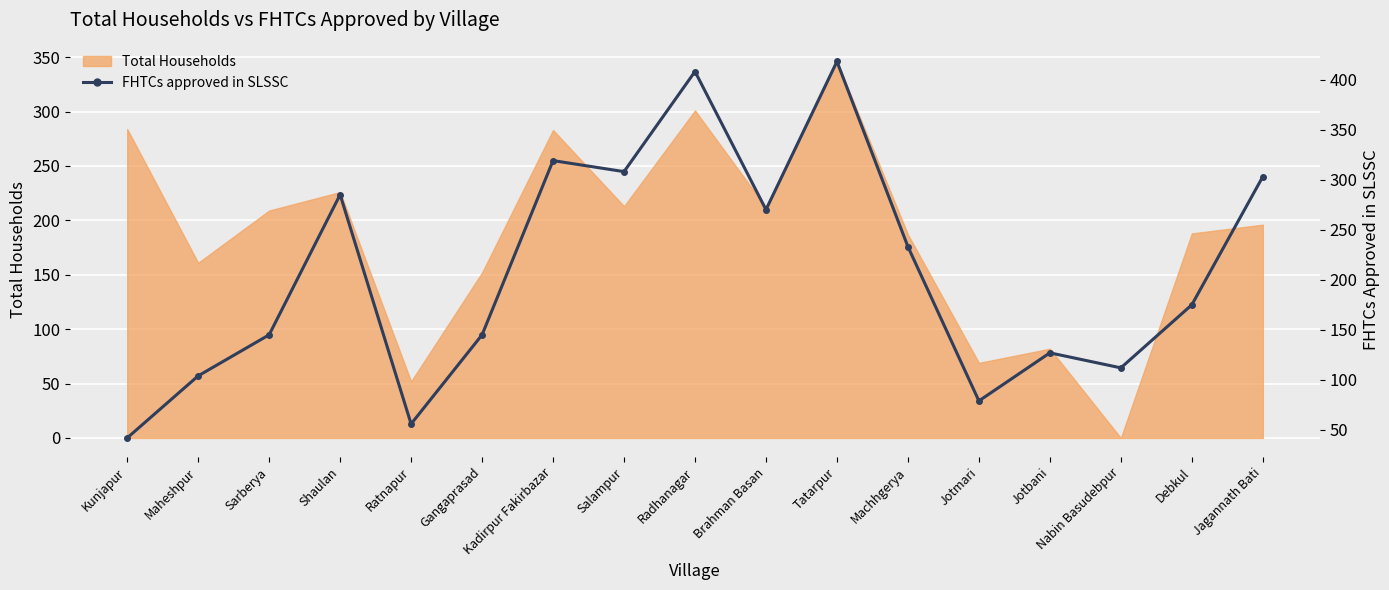

How many points are higher than both their immediate neighbors (excluding endpoints)?

5